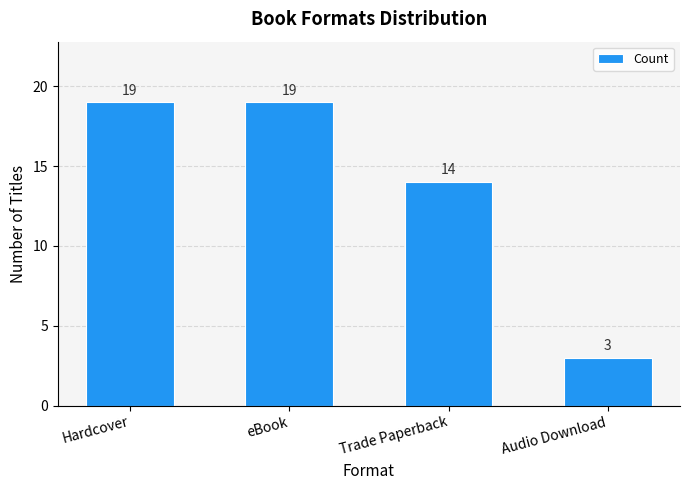

At which category does the chart reach its minimum across all series?

Audio Download